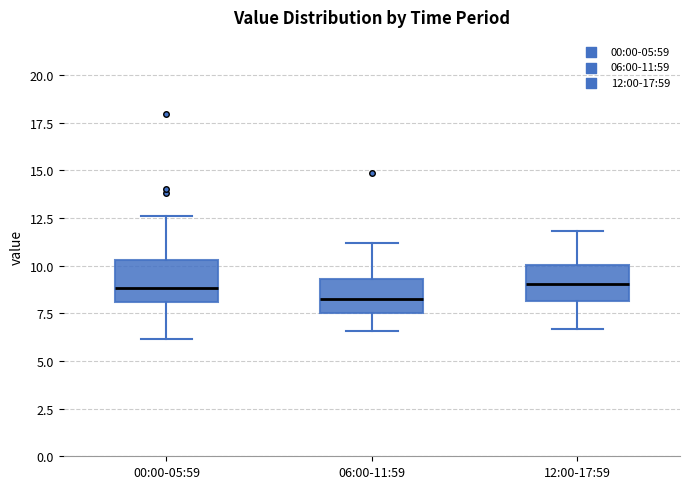

Which box has the lowest median line?

06:00-11:59